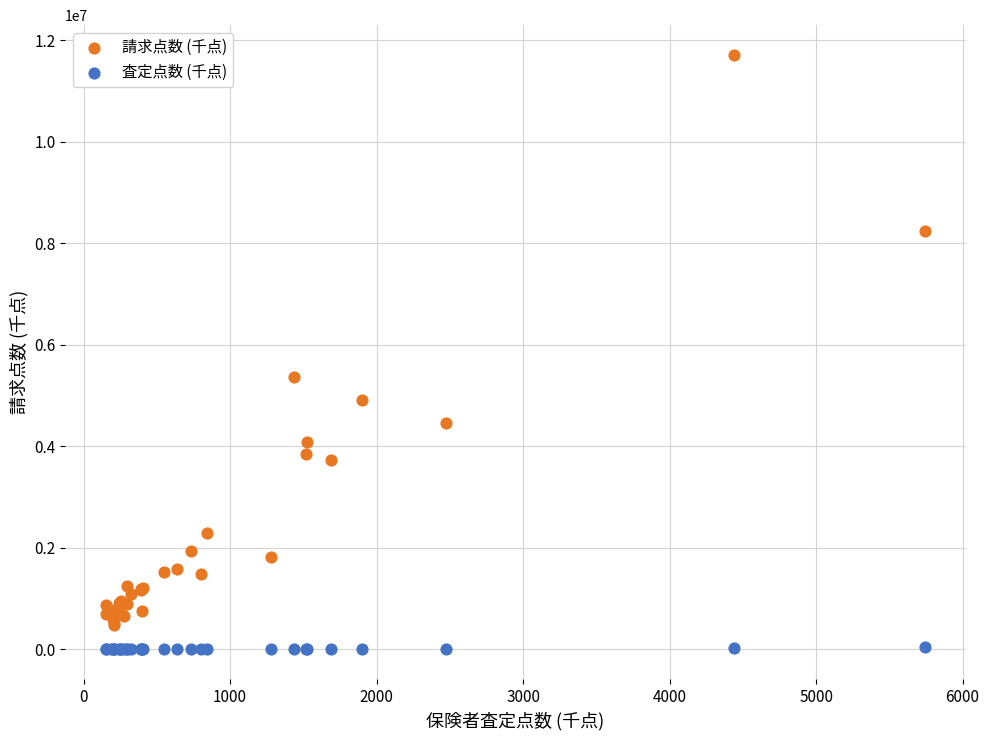

What is the X range (max minus min) for the scatter plot?

5586.8